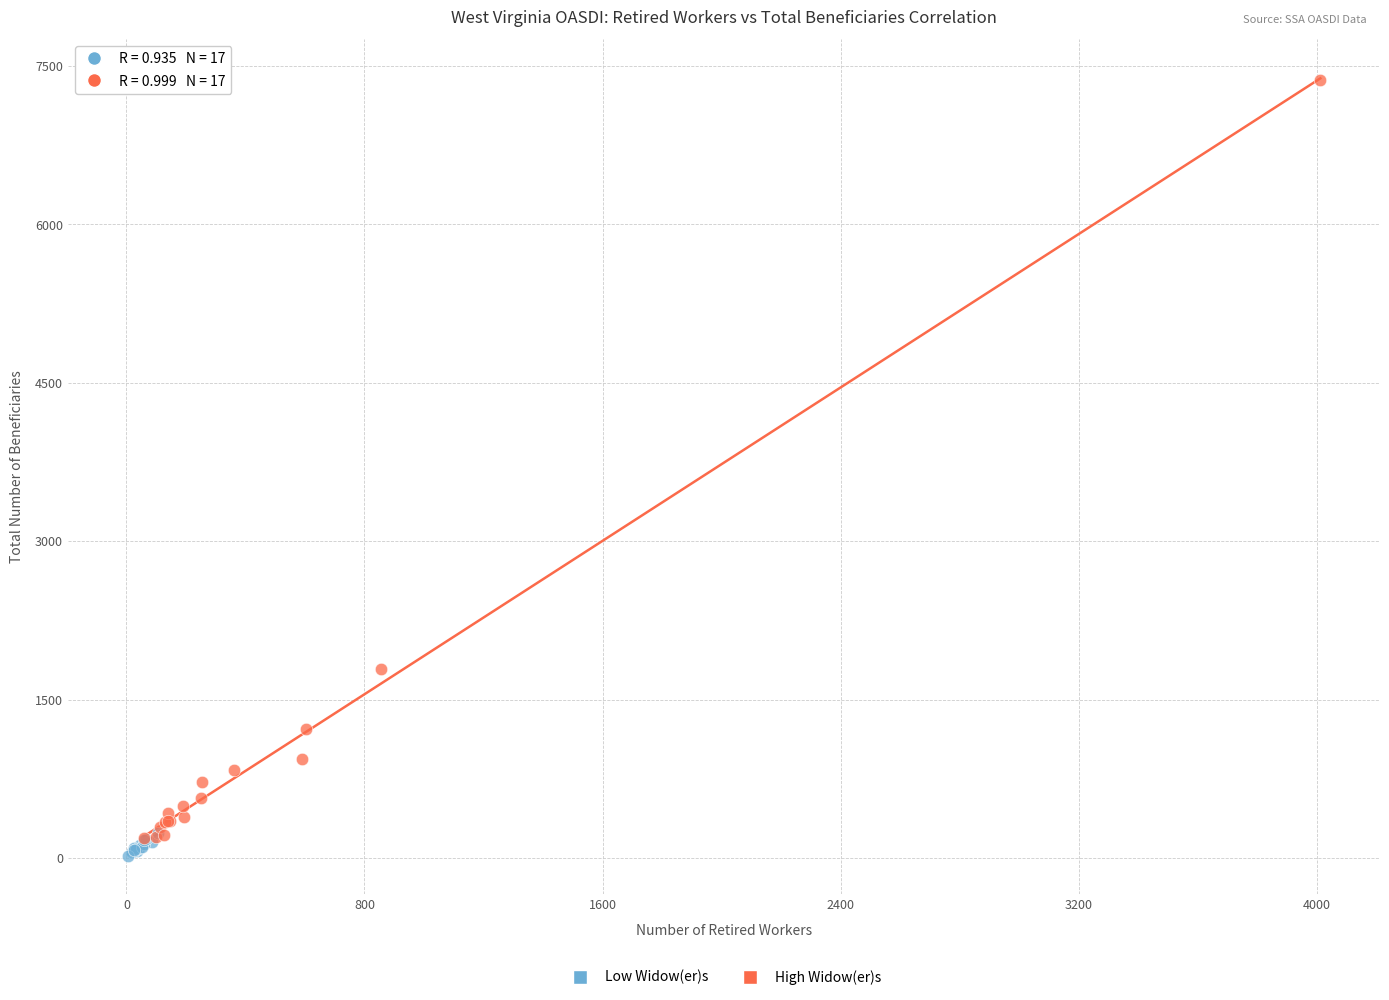

Which series has the largest Y range (max minus min)?

High Widow(er)s